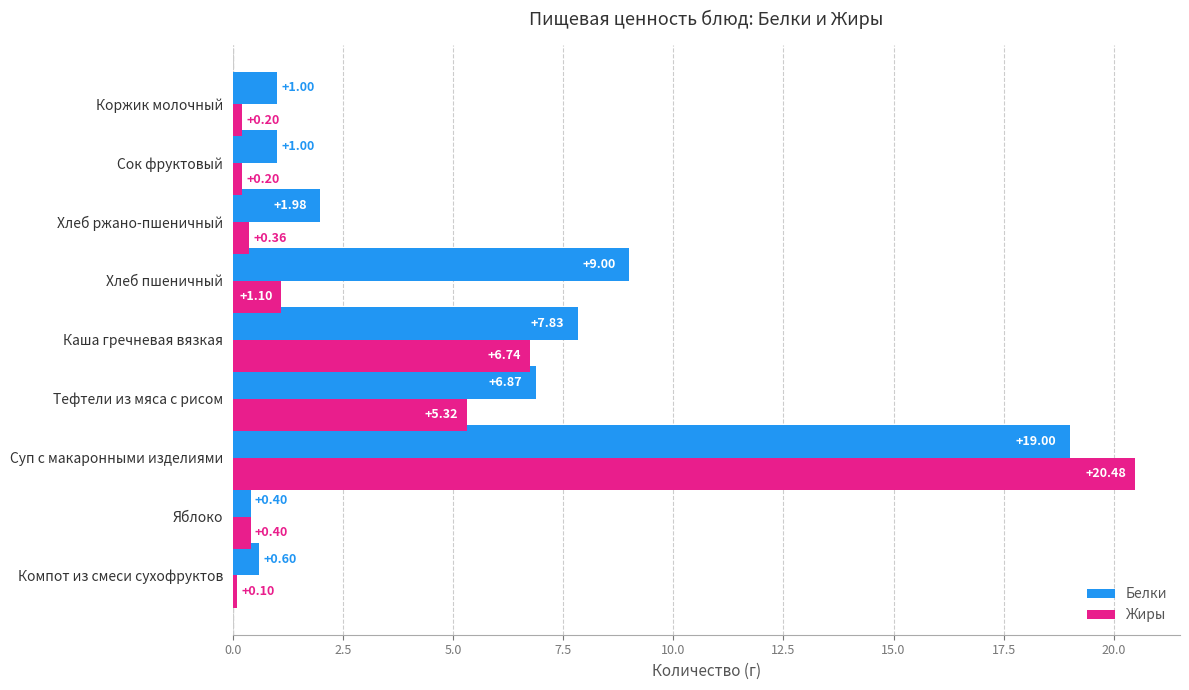

What is the difference between the highest and lowest values at Хлеб пшеничный?

7.9